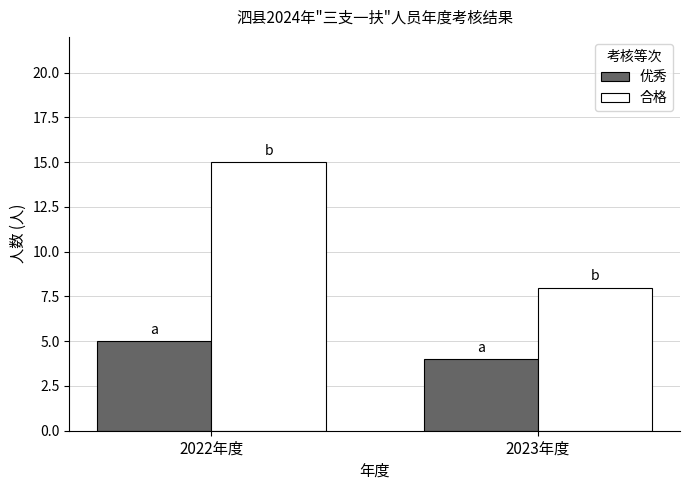

Which series has the largest total across all categories?

合格